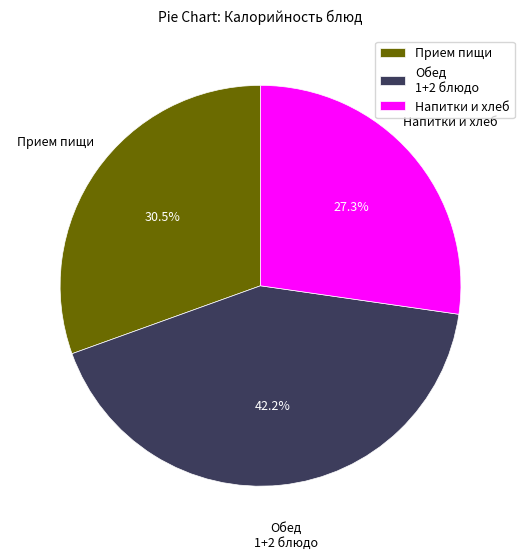

Does any single category account for the majority?

No